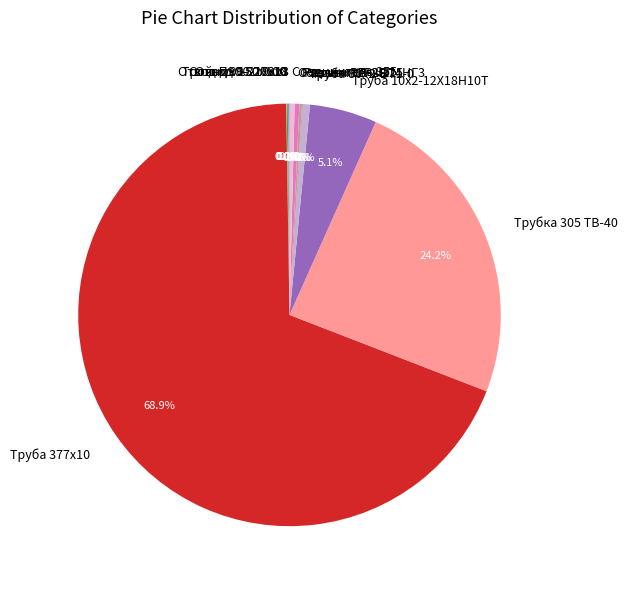

What portion of the pie excludes Труба 80х2-ВТ1-0?

99.4%